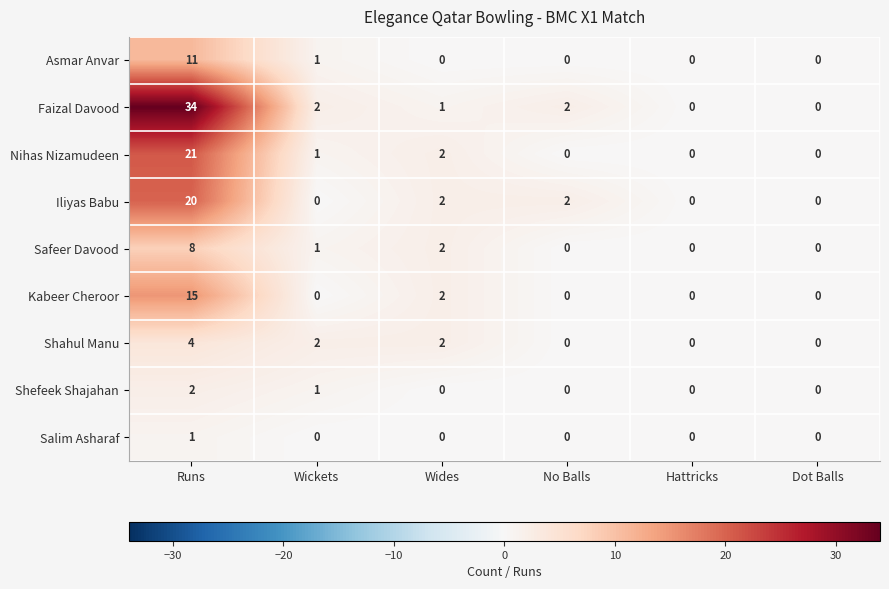

At which label is Nihas Nizamudeen closest to 10?

Wides